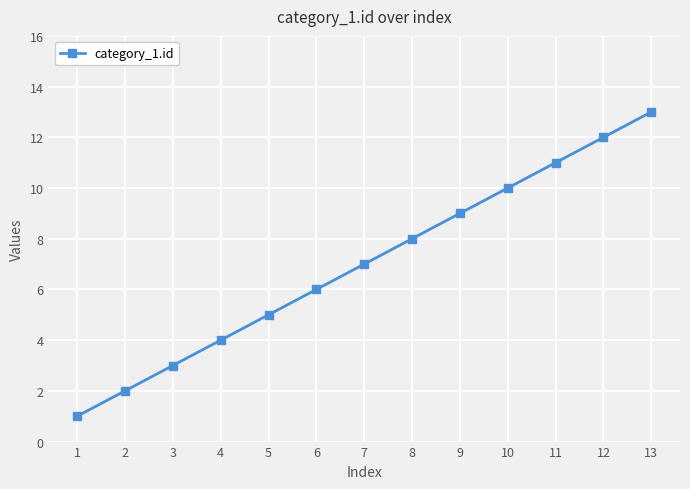

Does the chart display data point markers on the line(s)?

Yes